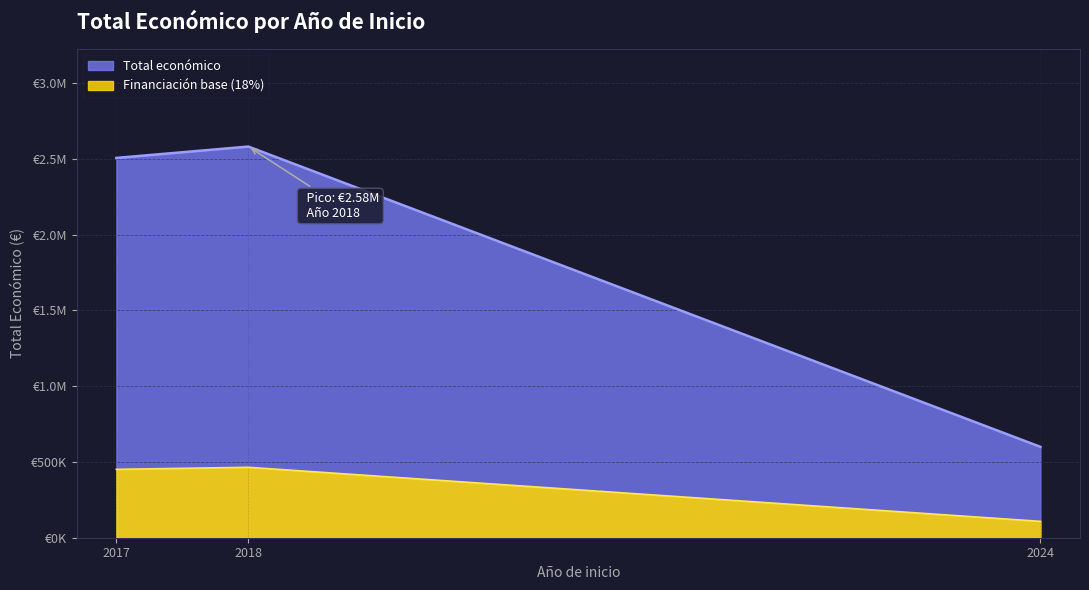

Does the chart have visible grid lines?

Yes